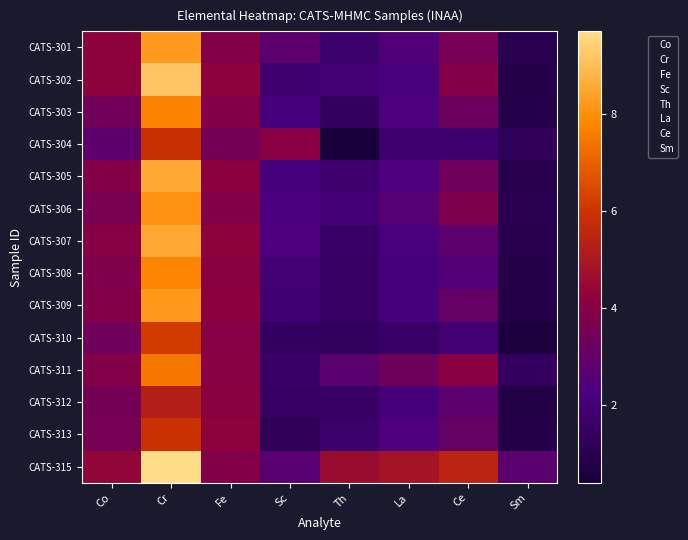

Reading left to right, what are all the values shown in this chart?

CATS-301: Co=4.2	Cr=8.2	Fe=3.9	Sc=2.8	Th=1.7	La=2.5	Ce=3.5	Sm=1.0
CATS-302: Co=4.2	Cr=9.2	Fe=4.2	Sc=1.8	Th=2.0	La=2.2	Ce=4.0	Sm=0.8
CATS-303: Co=3.4	Cr=7.7	Fe=3.9	Sc=2.1	Th=1.4	La=2.3	Ce=3.2	Sm=0.9
CATS-304: Co=2.8	Cr=5.9	Fe=3.5	Sc=4.0	Th=0.4	La=1.8	Ce=1.8	Sm=1.2
CATS-305: Co=3.9	Cr=8.6	Fe=4.2	Sc=2.1	Th=1.8	La=2.3	Ce=3.3	Sm=0.9
CATS-306: Co=3.6	Cr=8.0	Fe=3.9	Sc=2.3	Th=2.0	La=2.6	Ce=3.7	Sm=1.0
CATS-307: Co=4.0	Cr=8.5	Fe=4.2	Sc=2.3	Th=1.6	La=2.2	Ce=2.8	Sm=0.9
CATS-308: Co=3.8	Cr=7.7	Fe=4.1	Sc=2.0	Th=1.5	La=2.1	Ce=2.5	Sm=0.8
CATS-309: Co=3.9	Cr=8.2	Fe=4.1	Sc=1.9	Th=1.5	La=2.1	Ce=3.0	Sm=0.8
CATS-310: Co=3.3	Cr=6.2	Fe=4.0	Sc=1.4	Th=1.4	La=1.6	Ce=1.9	Sm=0.5
CATS-311: Co=3.9	Cr=7.5	Fe=4.0	Sc=1.6	Th=2.7	La=3.3	Ce=4.0	Sm=1.4
CATS-312: Co=3.5	Cr=5.3	Fe=4.1	Sc=1.5	Th=1.6	La=2.1	Ce=2.8	Sm=0.7
CATS-313: Co=3.6	Cr=5.9	Fe=4.2	Sc=1.3	Th=1.7	La=2.4	Ce=3.0	Sm=0.8
CATS-315: Co=4.3	Cr=9.7	Fe=3.9	Sc=2.7	Th=4.6	La=4.8	Ce=5.5	Sm=2.8